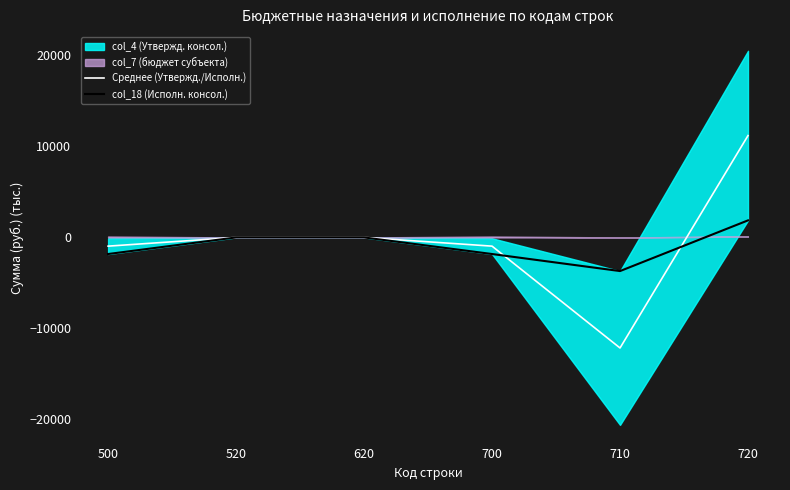

The value of Среднее (Утвержд./Исполн.) at 520 is -14700.9. True or false?

False